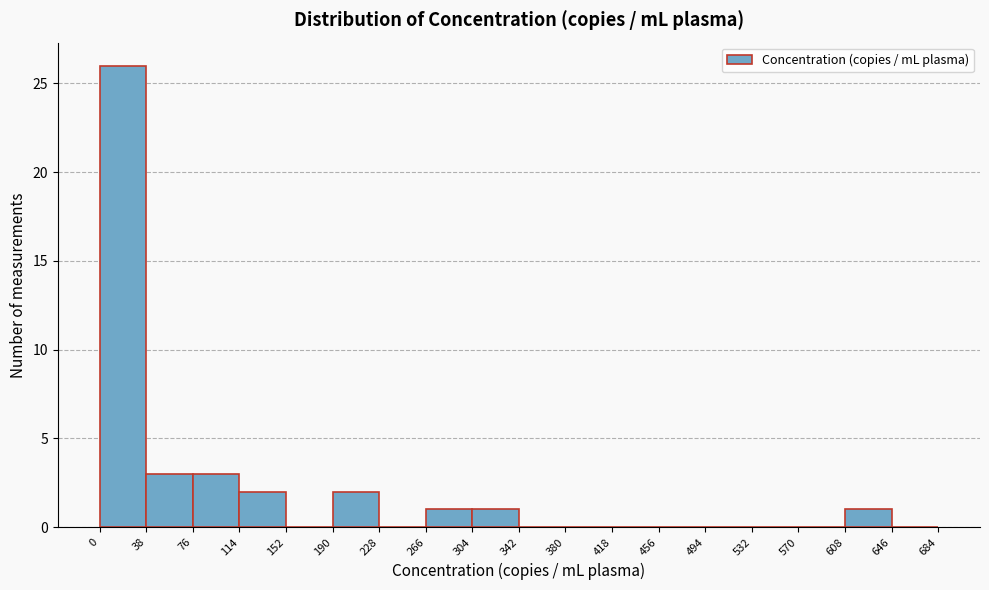

How tall is the bar that spans 190 to 228 on the x-axis? The values are not printed on the chart, so give them approximately, as read against the axis.

2